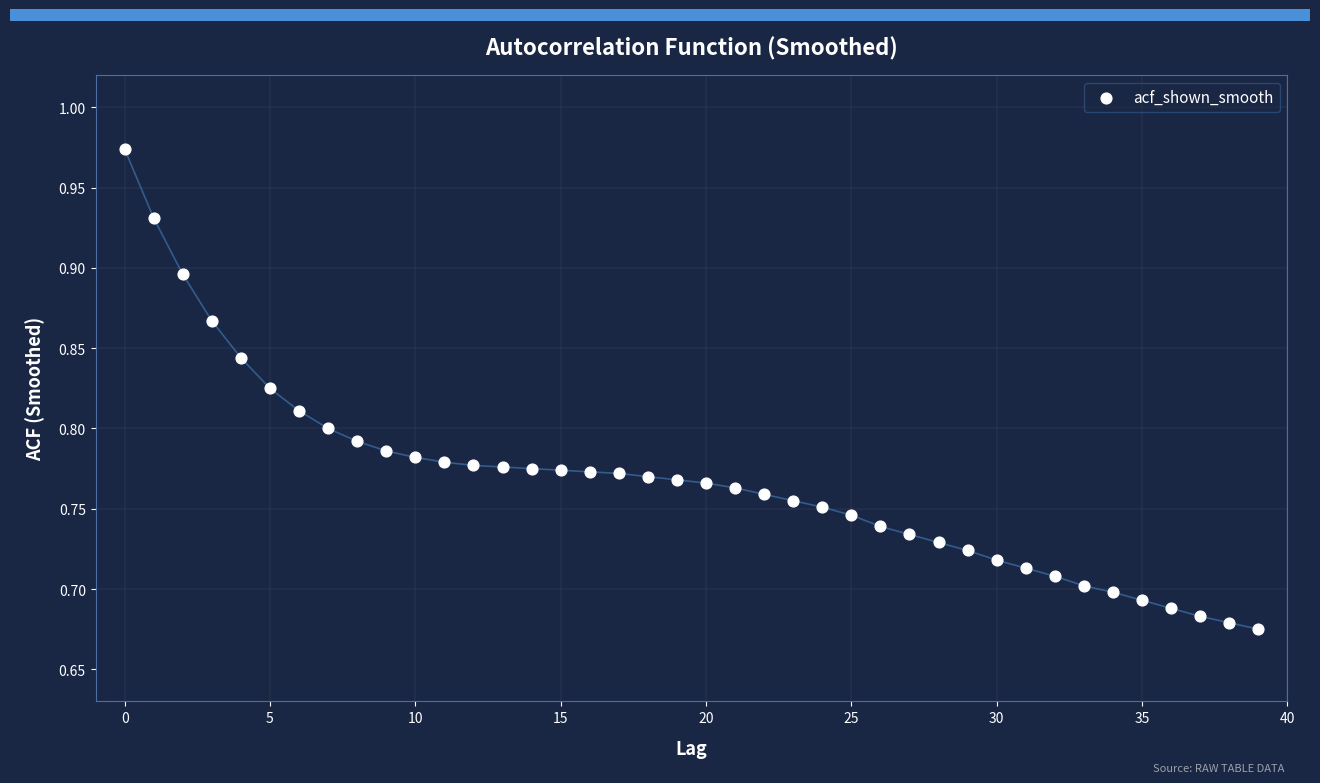

What is the range of Y values (max minus min)?

0.3